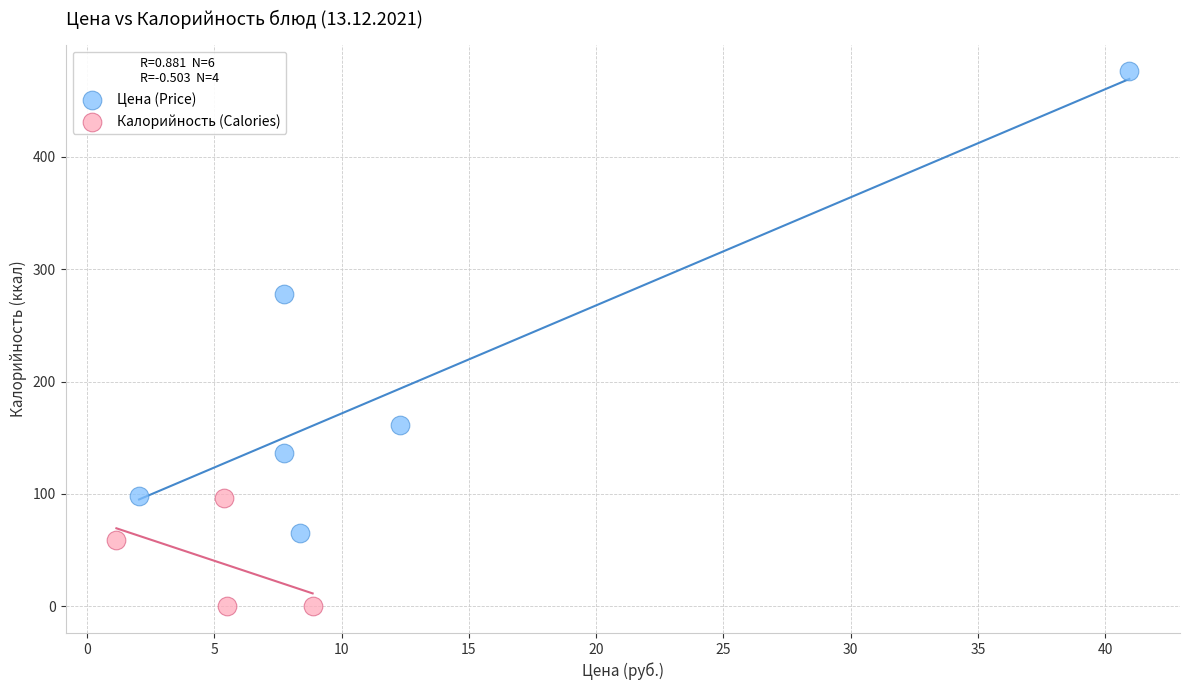

Which series contains the highest Y value?

Цена (Price)